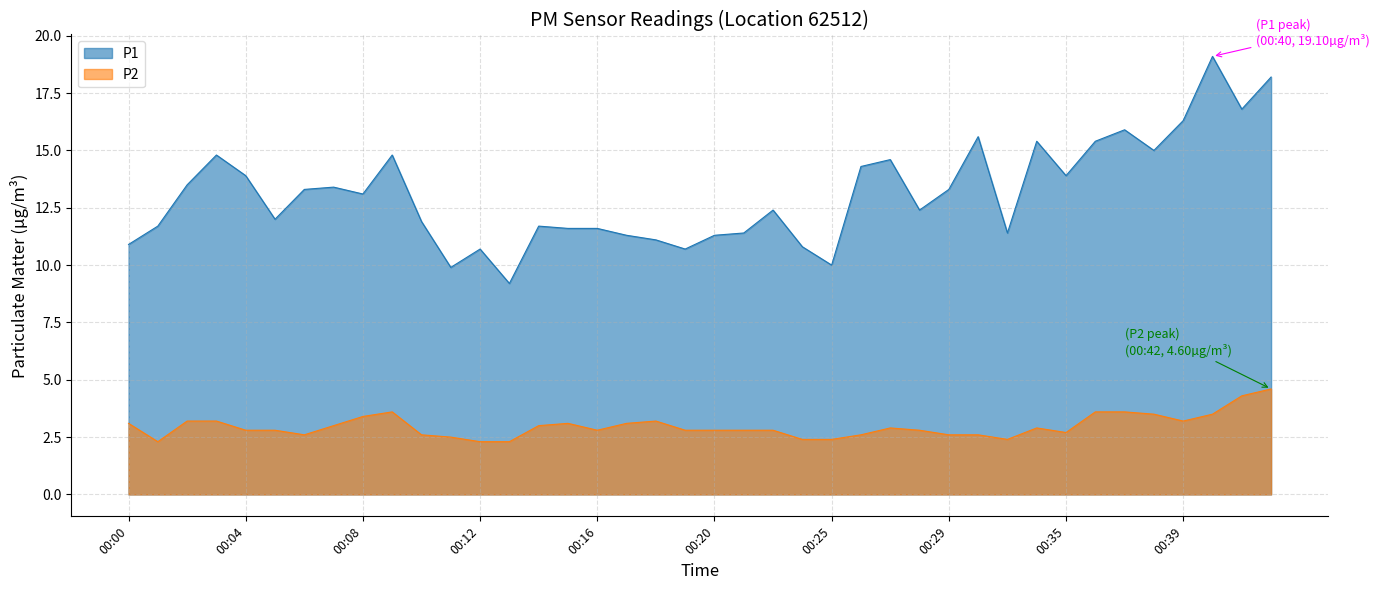

What is the sum of the P2 values at 00:16 and 00:01?

5.1